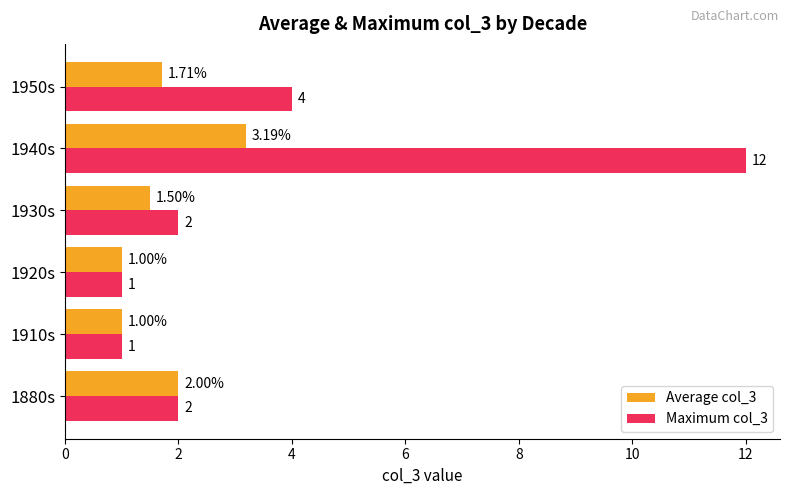

Which series has the largest range (max minus min)?

Maximum col_3